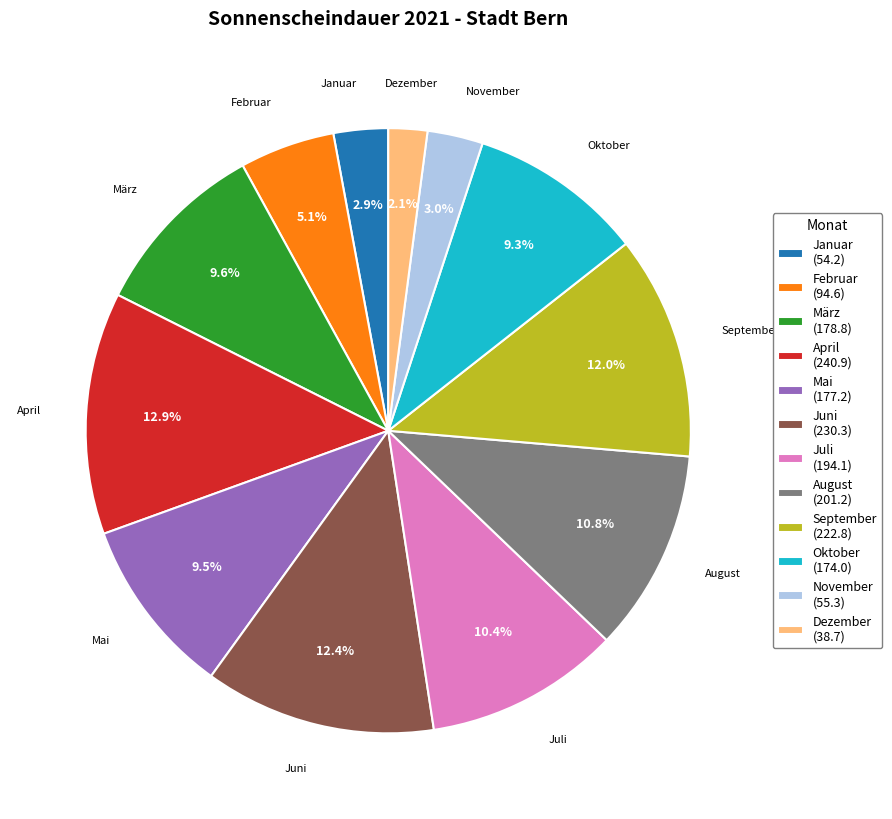

How many slices are in this pie chart?

12